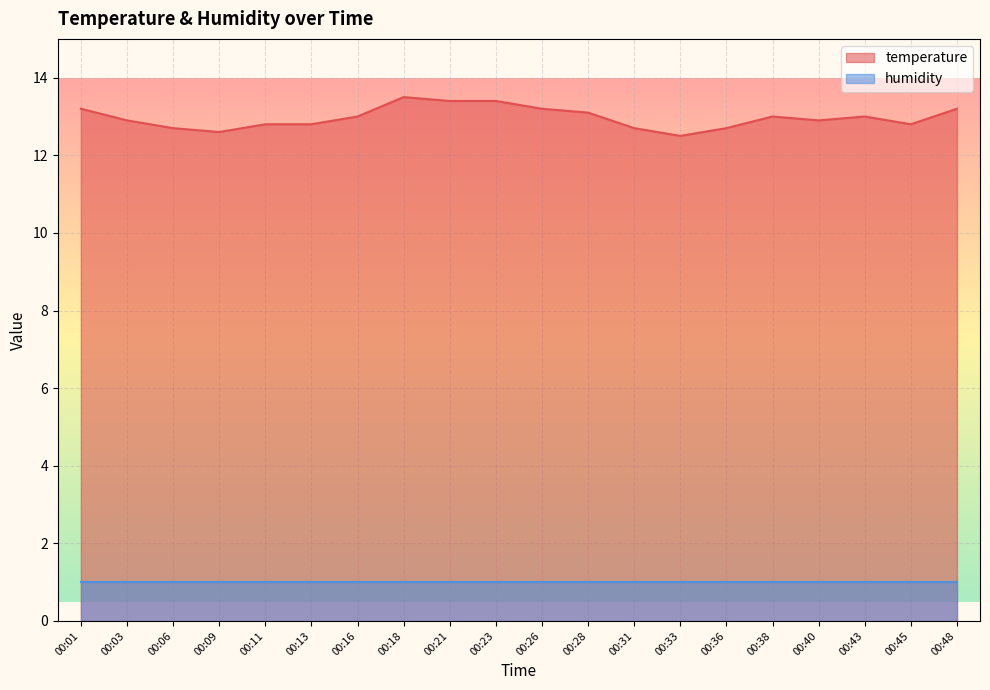

What is the minimum value shown in the chart?

1.0